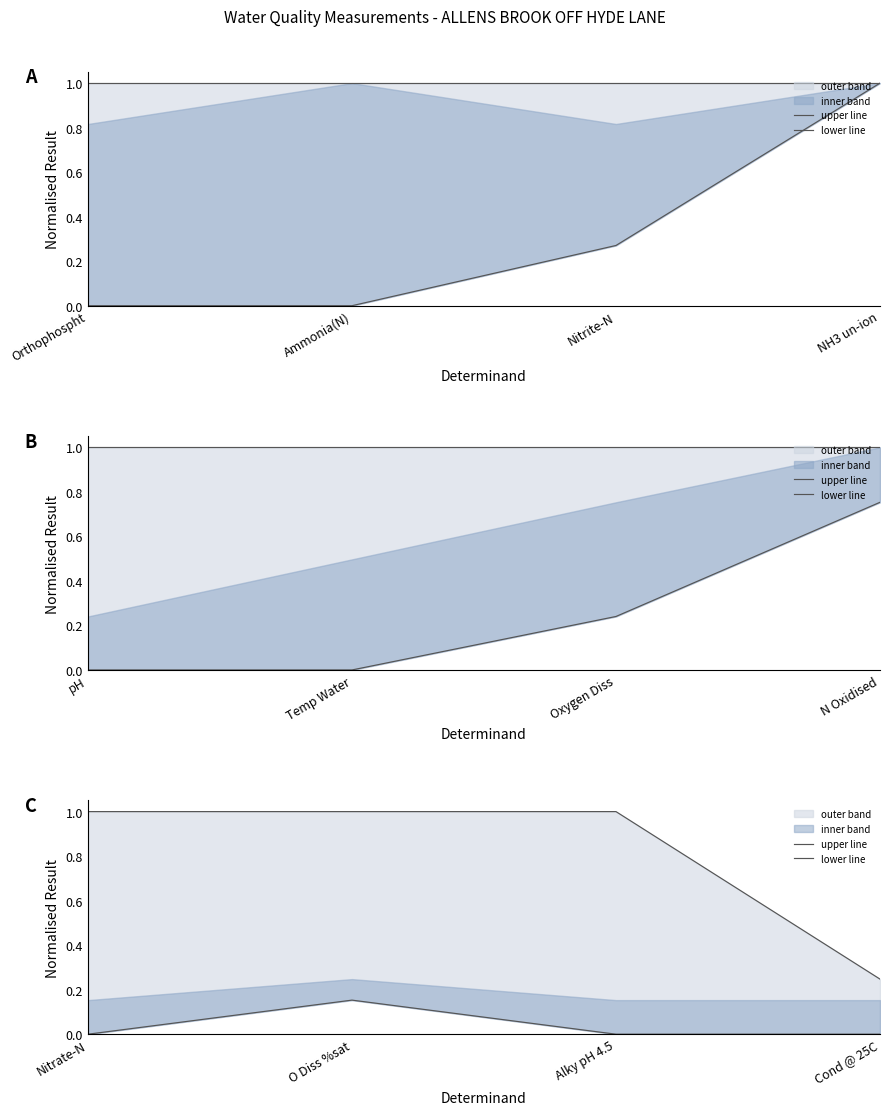

What is the label of the 2nd point from the left?

O Diss %sat